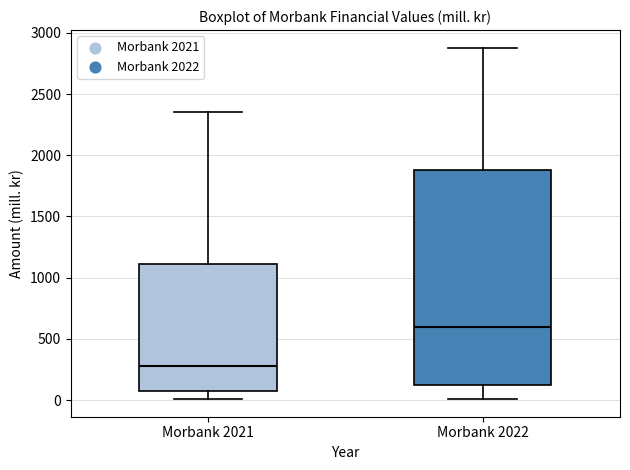

Where is the lower edge of the box for Morbank 2021 on the y-axis? The values are not printed on the chart, so give them approximately, as read against the axis.

100